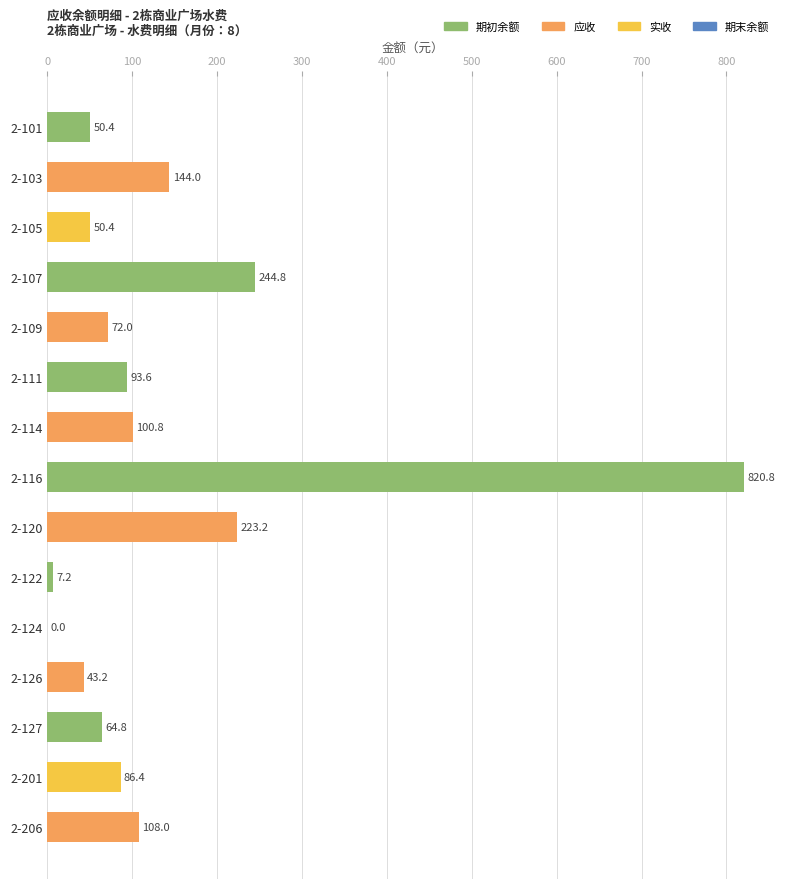

What is the sum of all values?

2109.6